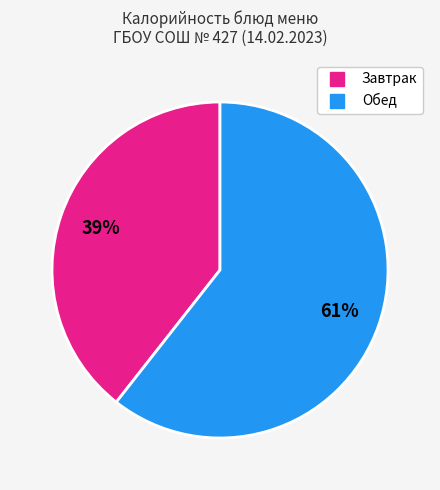

Is there any slice that represents more than half of the pie?

Yes